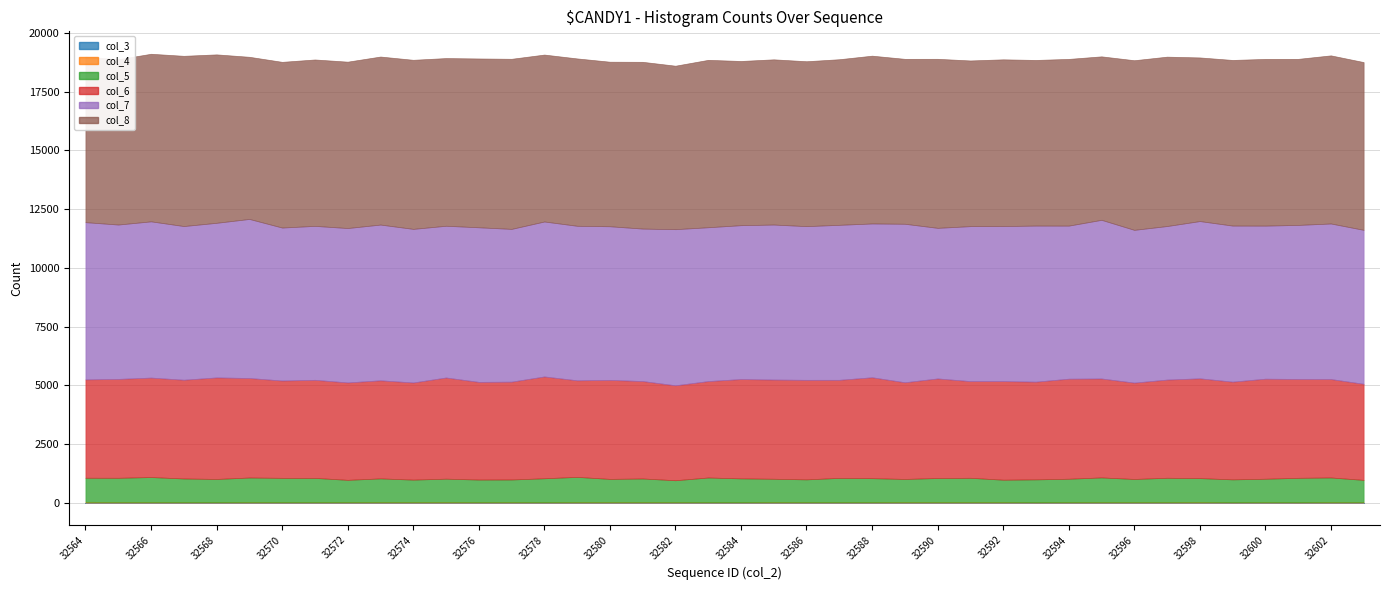

True or false: col_4 and col_6 cross at least once.

False